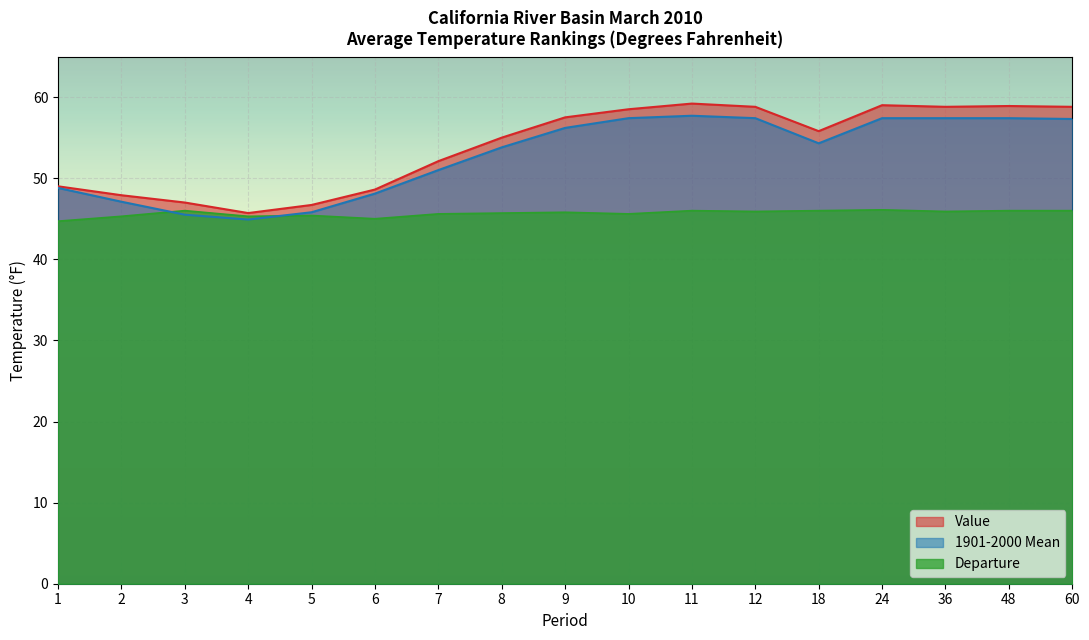

True or false: 1901-2000 Mean and Departure intersect in this chart.

True